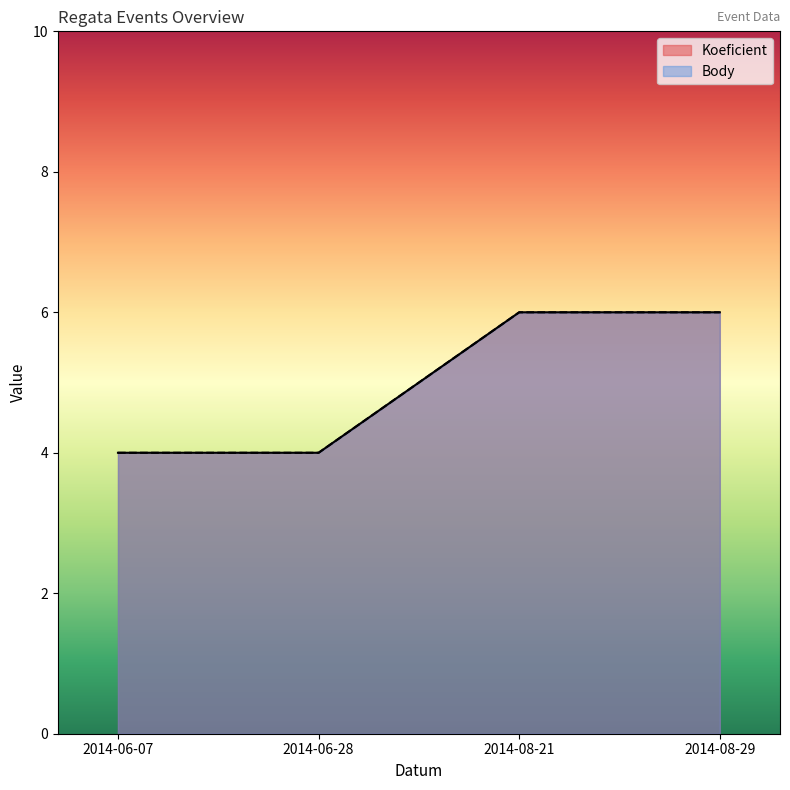

Does the chart display data point markers on the line(s)?

No